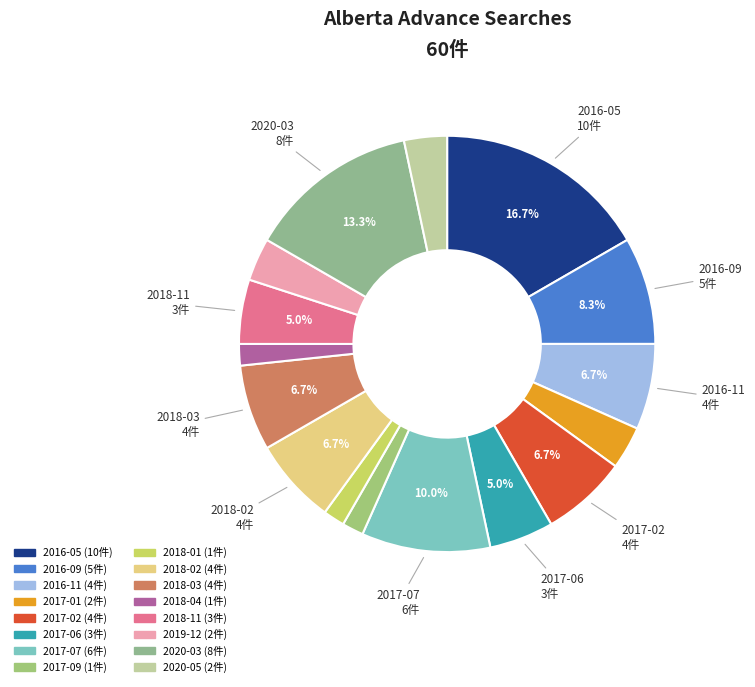

How many slices are in this pie chart?

16